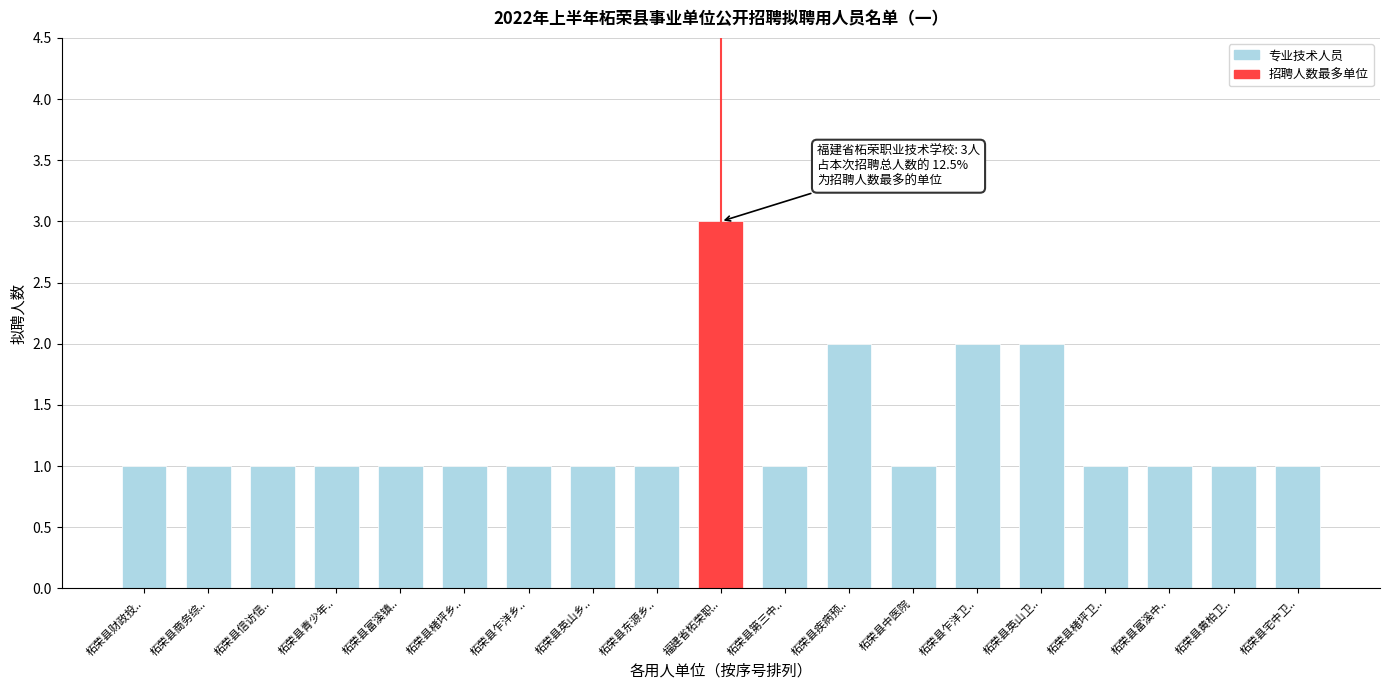

Reading left to right, transcribe all the data shown in this chart.

柘荣县财政投..=1	柘荣县商务综..=1	柘荣县信访信..=1	柘荣县青少年..=1	柘荣县富溪镇..=1	柘荣县楮坪乡..=1	柘荣县乍洋乡..=1	柘荣县英山乡..=1	柘荣县东源乡..=1	福建省柘荣职..=3	柘荣县第三中..=1	柘荣县疾病预..=2	柘荣县中医院=1	柘荣县乍洋卫..=2	柘荣县英山卫..=2	柘荣县楮坪卫..=1	柘荣县富溪中..=1	柘荣县黄柏卫..=1	柘荣县宅中卫..=1